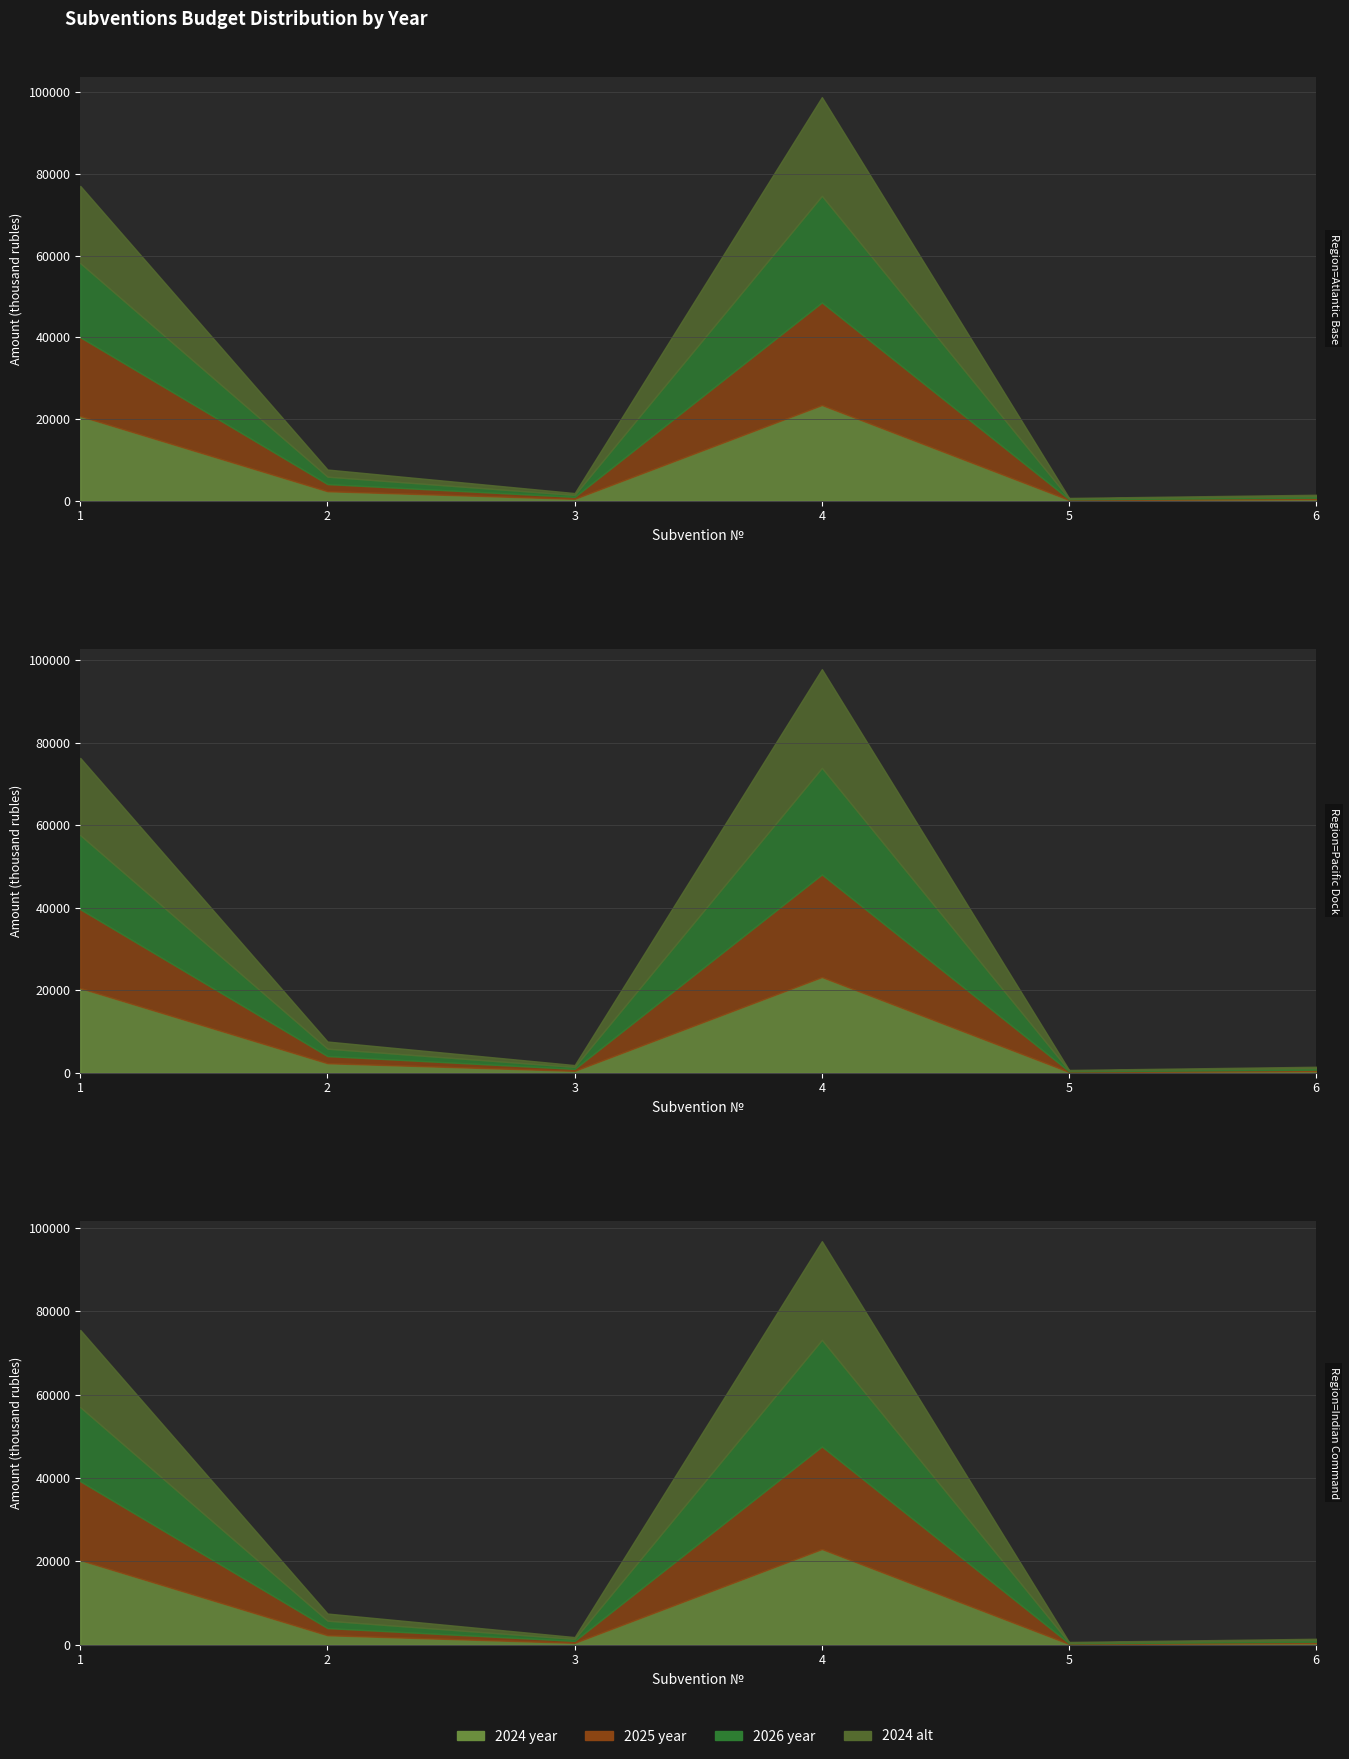

At which label does 2026 year reach its peak?

4